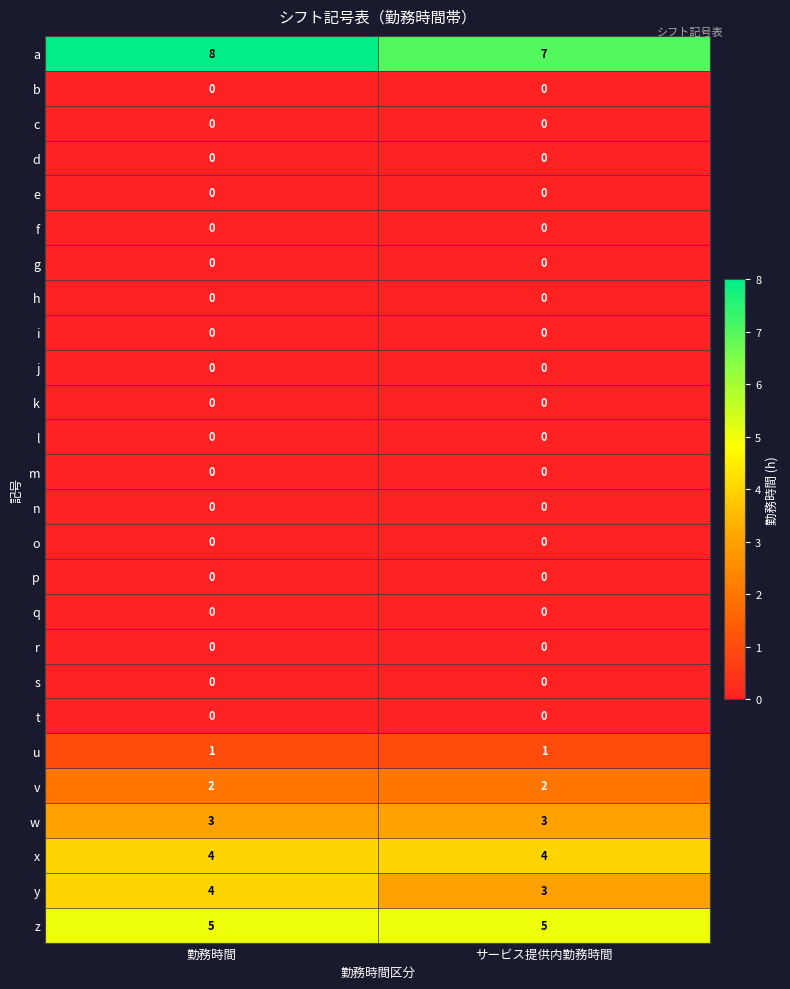

Is the value of y at 勤務時間 greater than the value of s at 勤務時間?

Yes